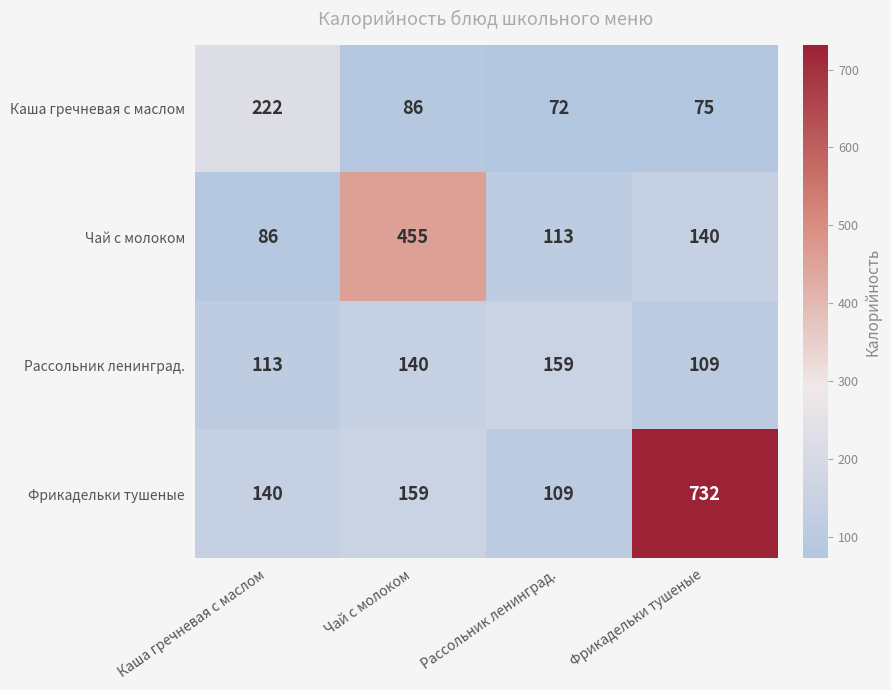

The Рассольник ленинград. series shows 109 at Фрикадельки тушеные. True or false?

True